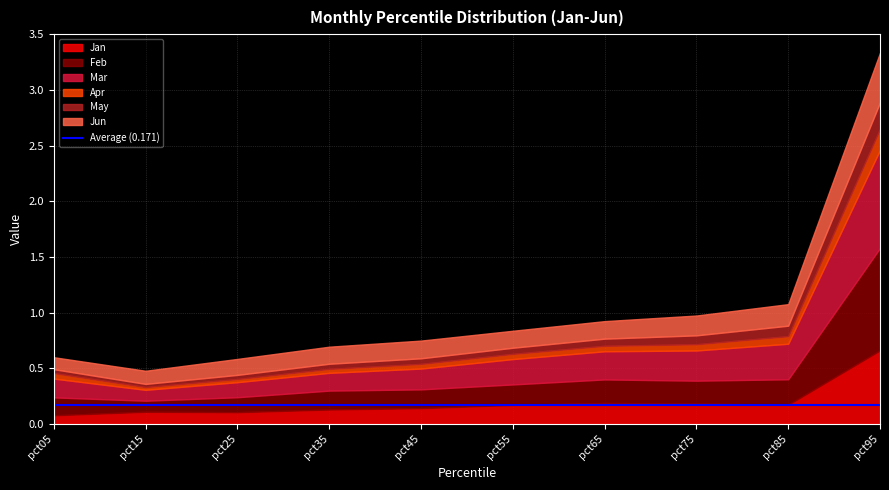

What is the difference between the second highest and second lowest values in the May series?

0.1